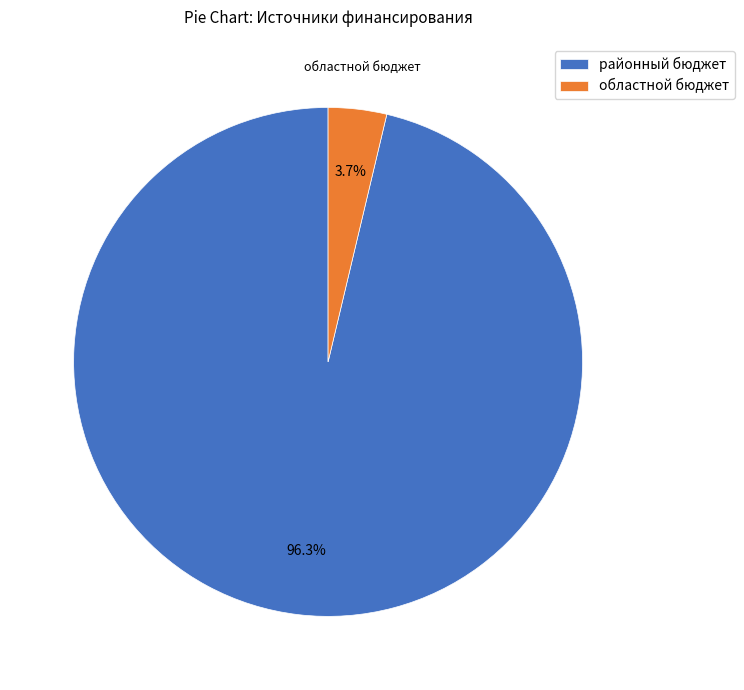

How many slices are in this pie chart?

2